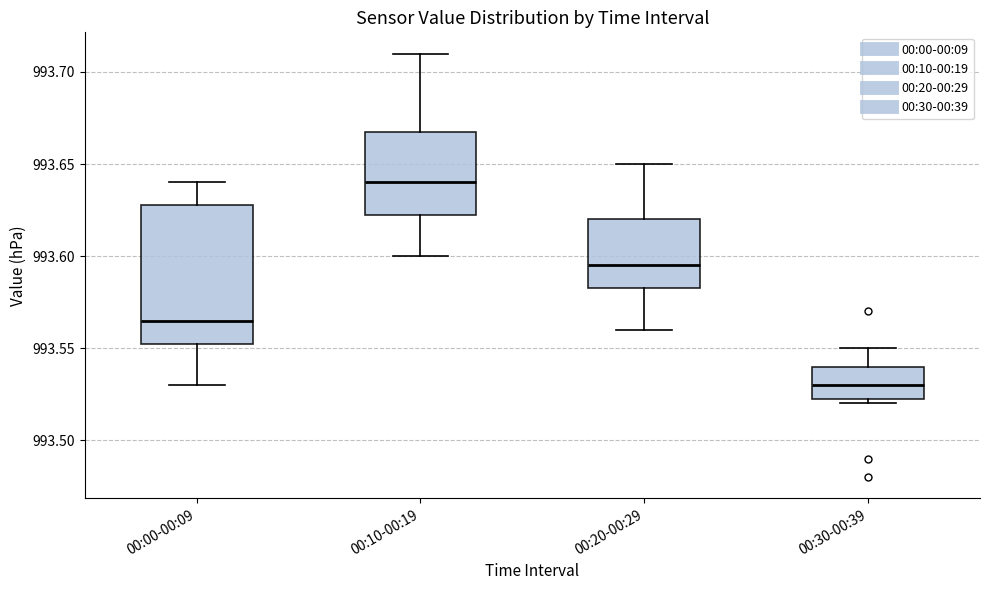

Where does the lower whisker of the box for 00:20-00:29 end on the y-axis? The values are not printed on the chart, so give them approximately, as read against the axis.

993.560